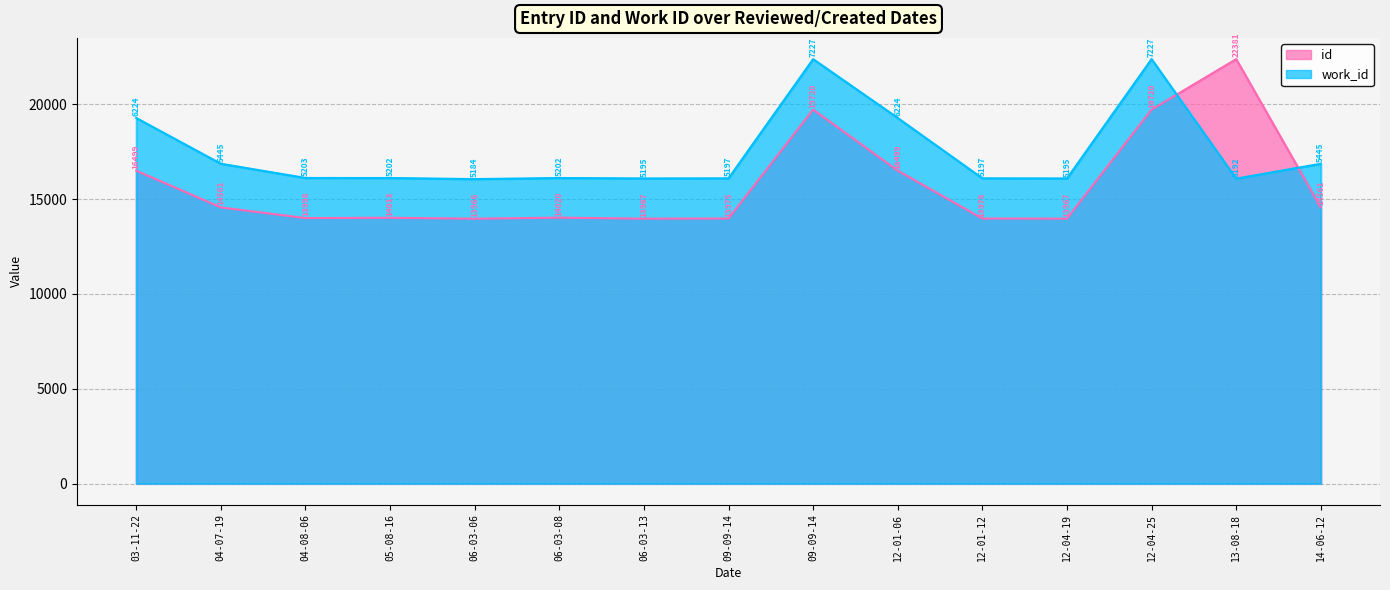

Reading left to right, extract all data points from this chart.

id: 16499.0	14561.0	13998.0	14013.0	13966.0	14020.0	13967.0	13975.0	19720.0	16499.0	13975.0	13967.0	19720.0	22381.0	14561.0
work_id: 19274.9	16862.4	16113.0	16109.9	16054.1	16109.9	16088.2	16094.4	22381.0	19274.9	16094.4	16088.2	22381.0	16078.9	16862.4